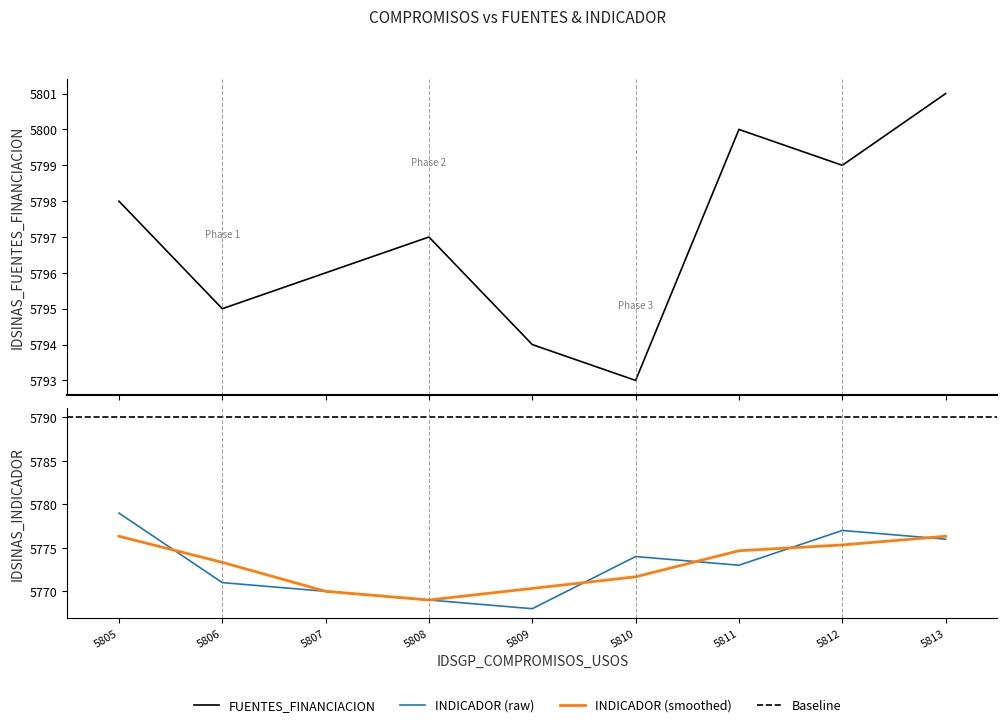

At which category does the chart reach its minimum across all series?

5809